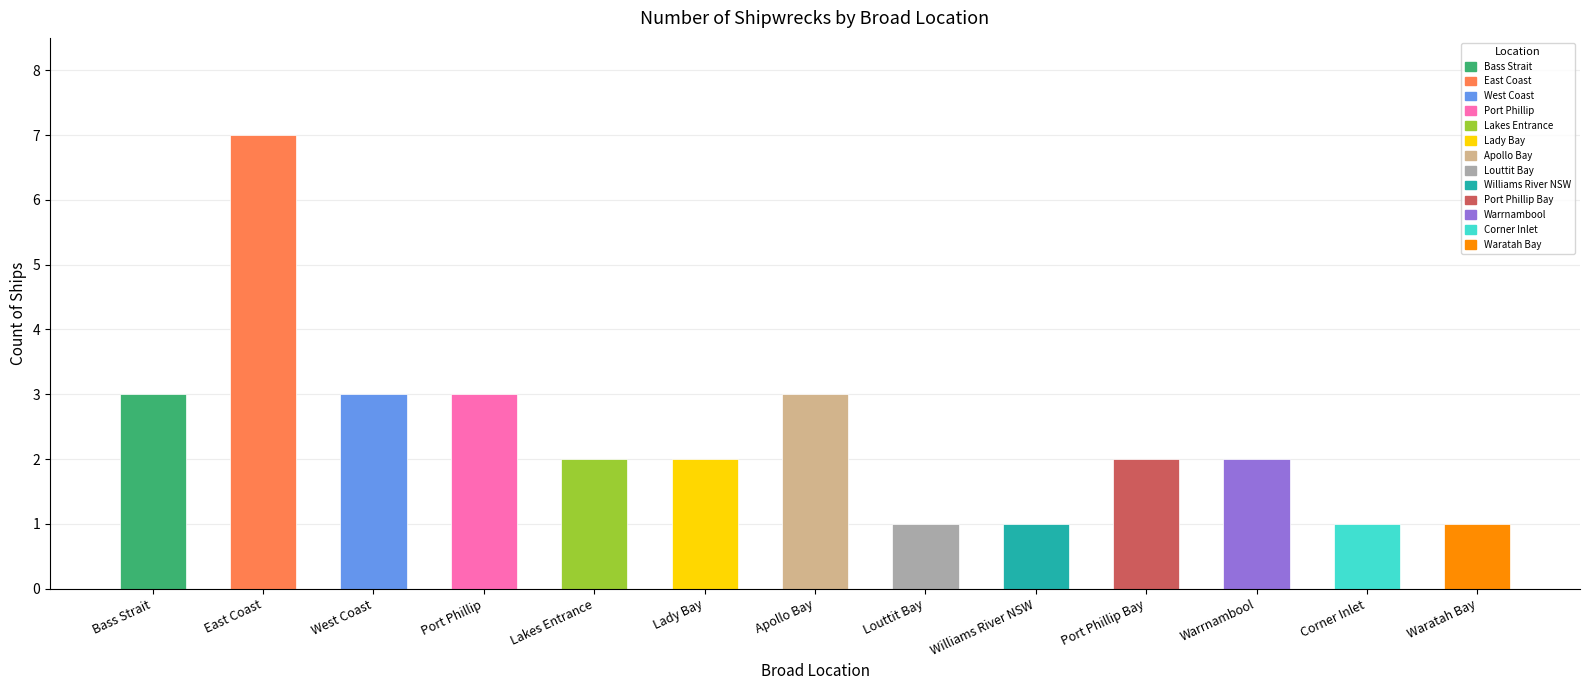

Which label corresponds to the largest value in the chart?

East Coast